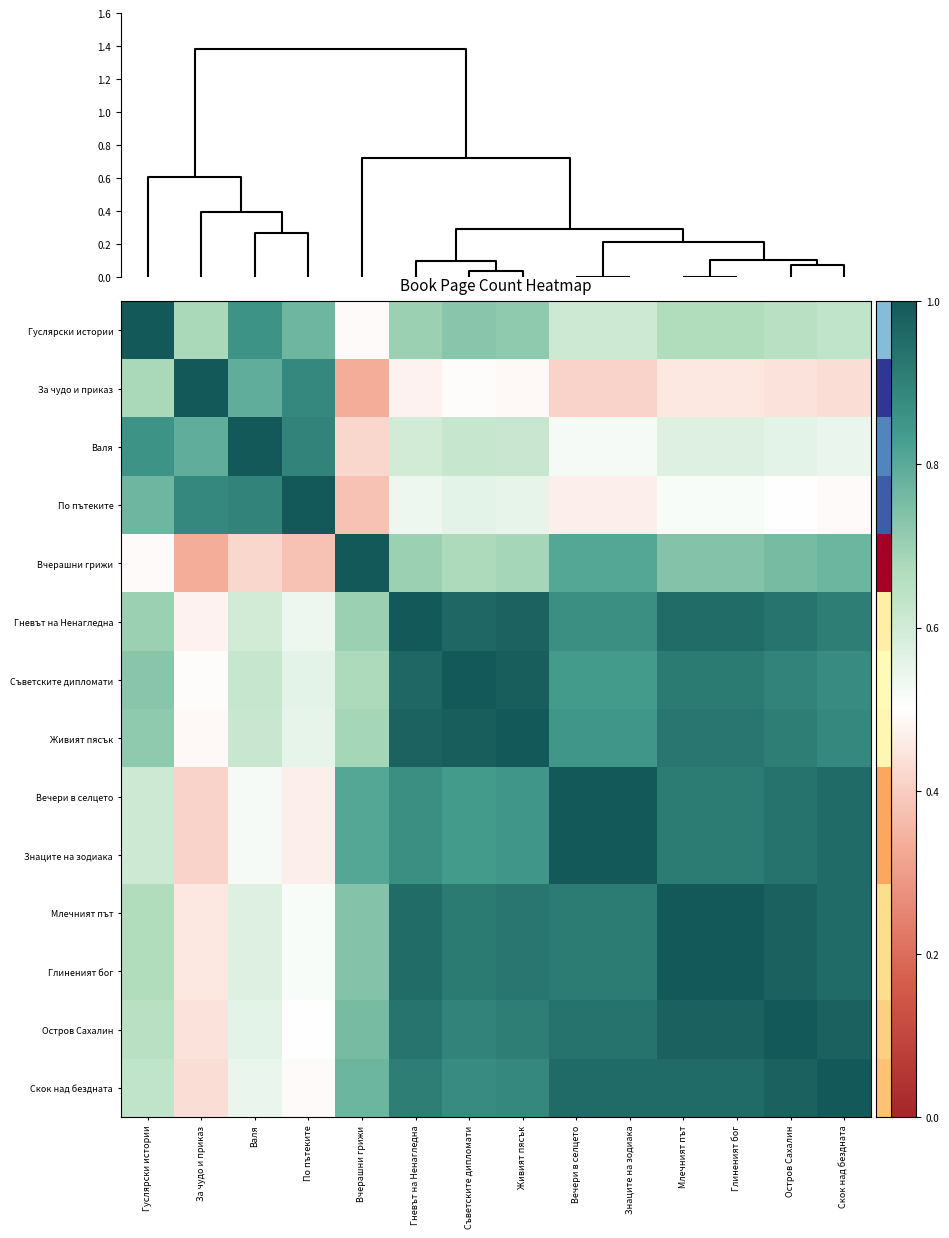

How many categories are shown in the chart?

14